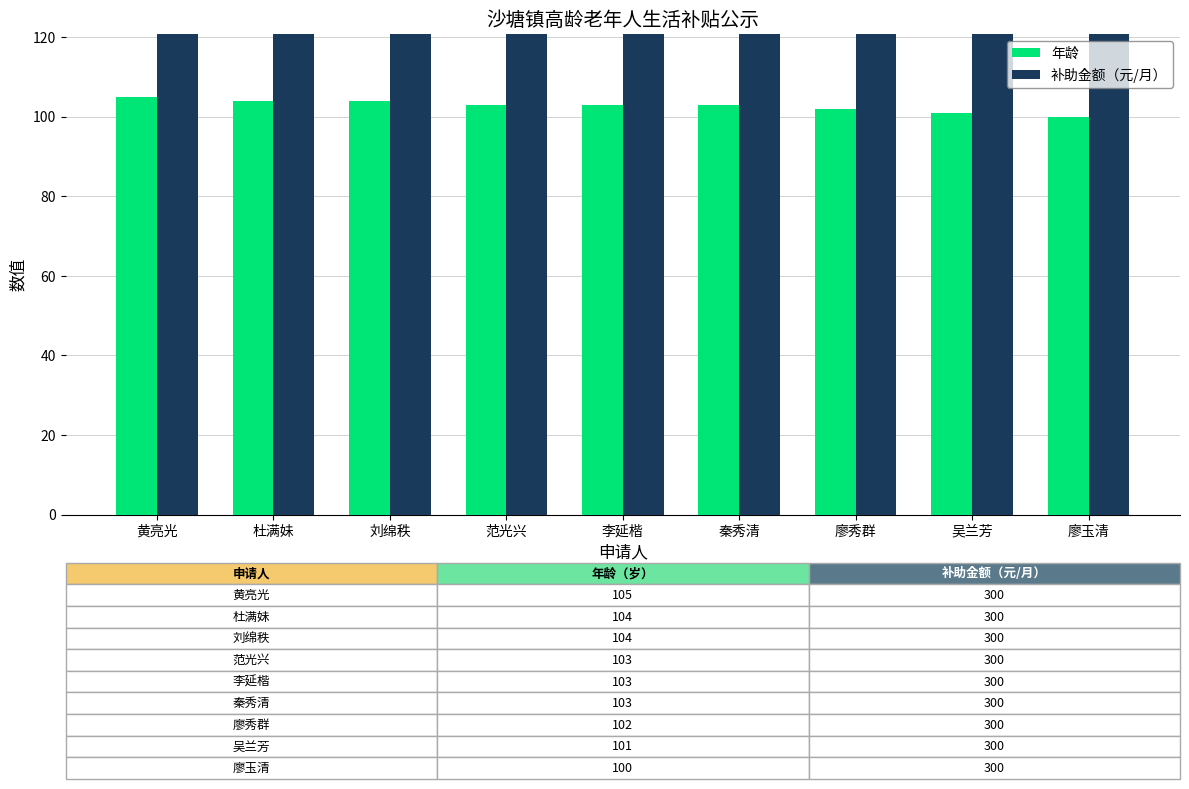

What are all the series names shown in the legend?

年龄, 补助金额（元/月）